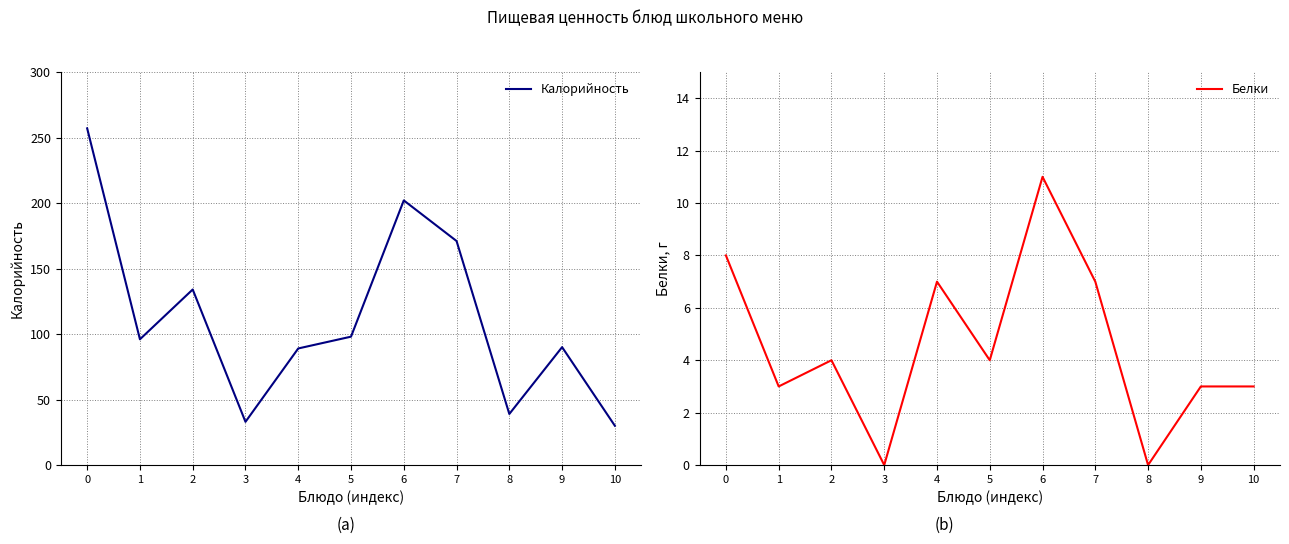

Is it true that Белки equals 6 at 2?

False